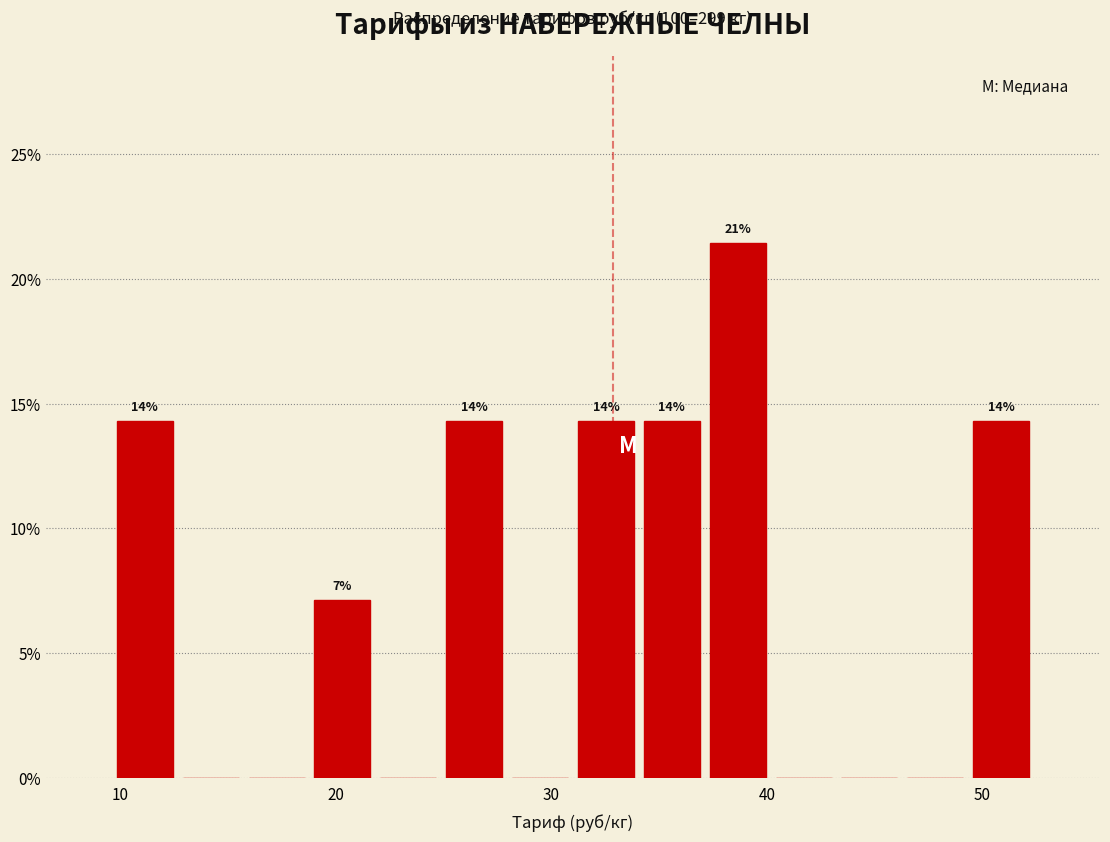

Around what value on the x-axis is the tallest bar? Give the approximate position of its centre, as read against the axis.

39